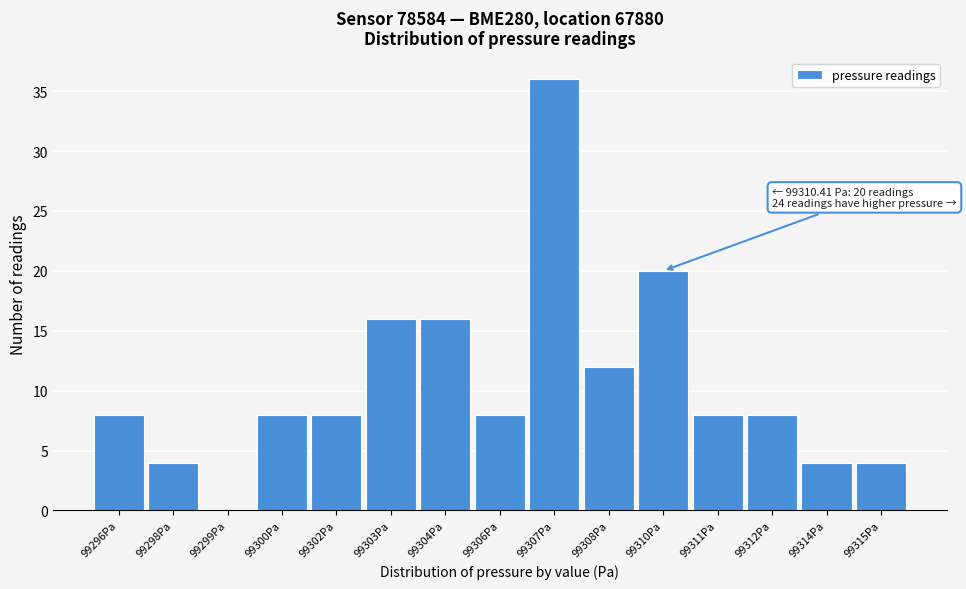

Reading left to right, extract all data points from this chart.

99296Pa=8	99298Pa=4	99299Pa=0	99300Pa=8	99302Pa=8	99303Pa=16	99304Pa=16	99306Pa=8	99307Pa=36	99308Pa=12	99310Pa=20	99311Pa=8	99312Pa=8	99314Pa=4	99315Pa=4